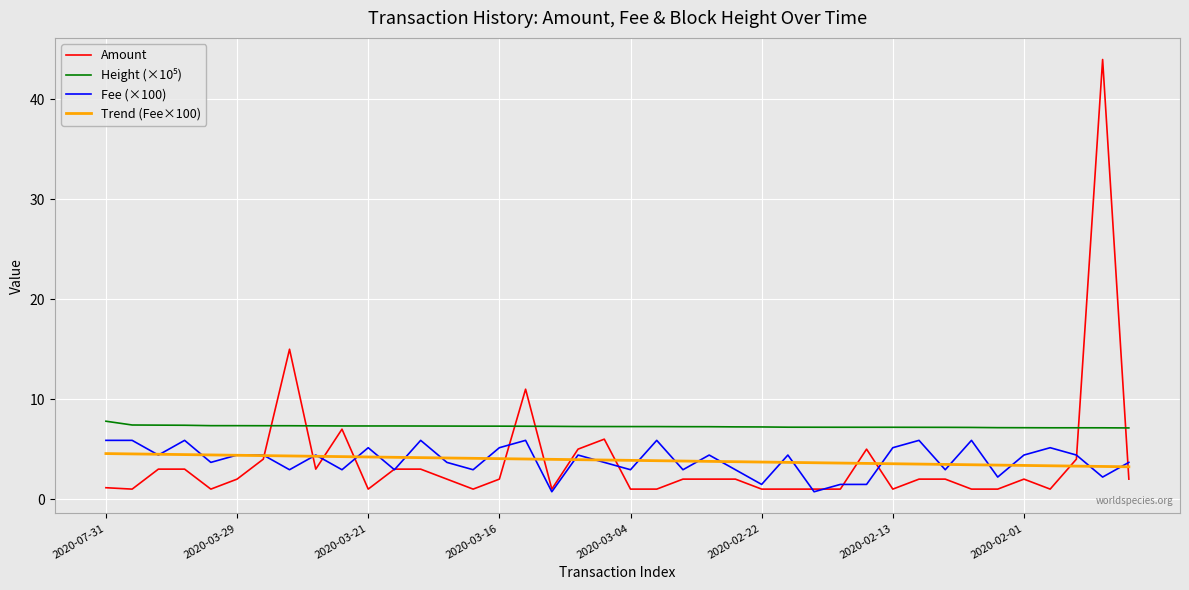

What is the greatest value displayed?

44.0